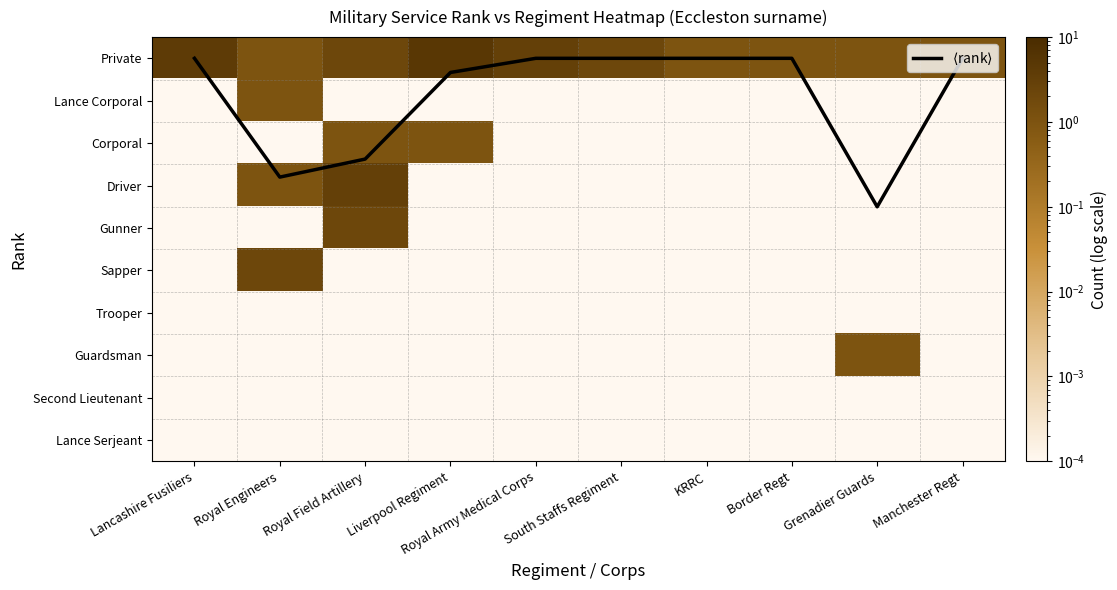

Between Royal Field Artillery and Grenadier Guards, which is larger?

Grenadier Guards